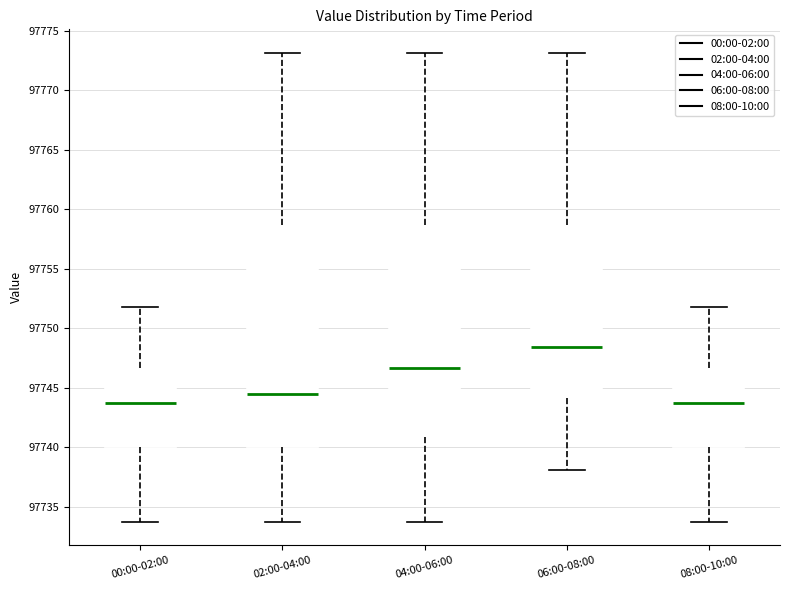

Reading left to right, transcribe this box plot: for each box, give where its median line is, the range the box spans, and where its two whiskers end, as read against the y-axis. The values are not printed on the chart, so give them approximately, as read against the axis.

00:00-02:00: median 97743.5, box 97740.0 to 97746.5, whiskers 97733.5 to 97752.0
02:00-04:00: median 97744.5, box 97740.0 to 97758.5, whiskers 97733.5 to 97773.0
04:00-06:00: median 97746.5, box 97741.0 to 97758.5, whiskers 97733.5 to 97773.0
06:00-08:00: median 97748.5, box 97744.0 to 97758.5, whiskers 97738.0 to 97773.0
08:00-10:00: median 97743.5, box 97740.0 to 97746.5, whiskers 97733.5 to 97752.0